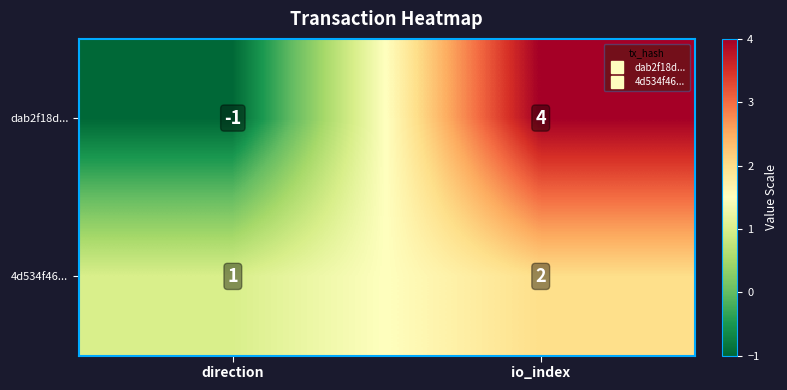

The dab2f18d... series shows 4 at io_index. True or false?

True